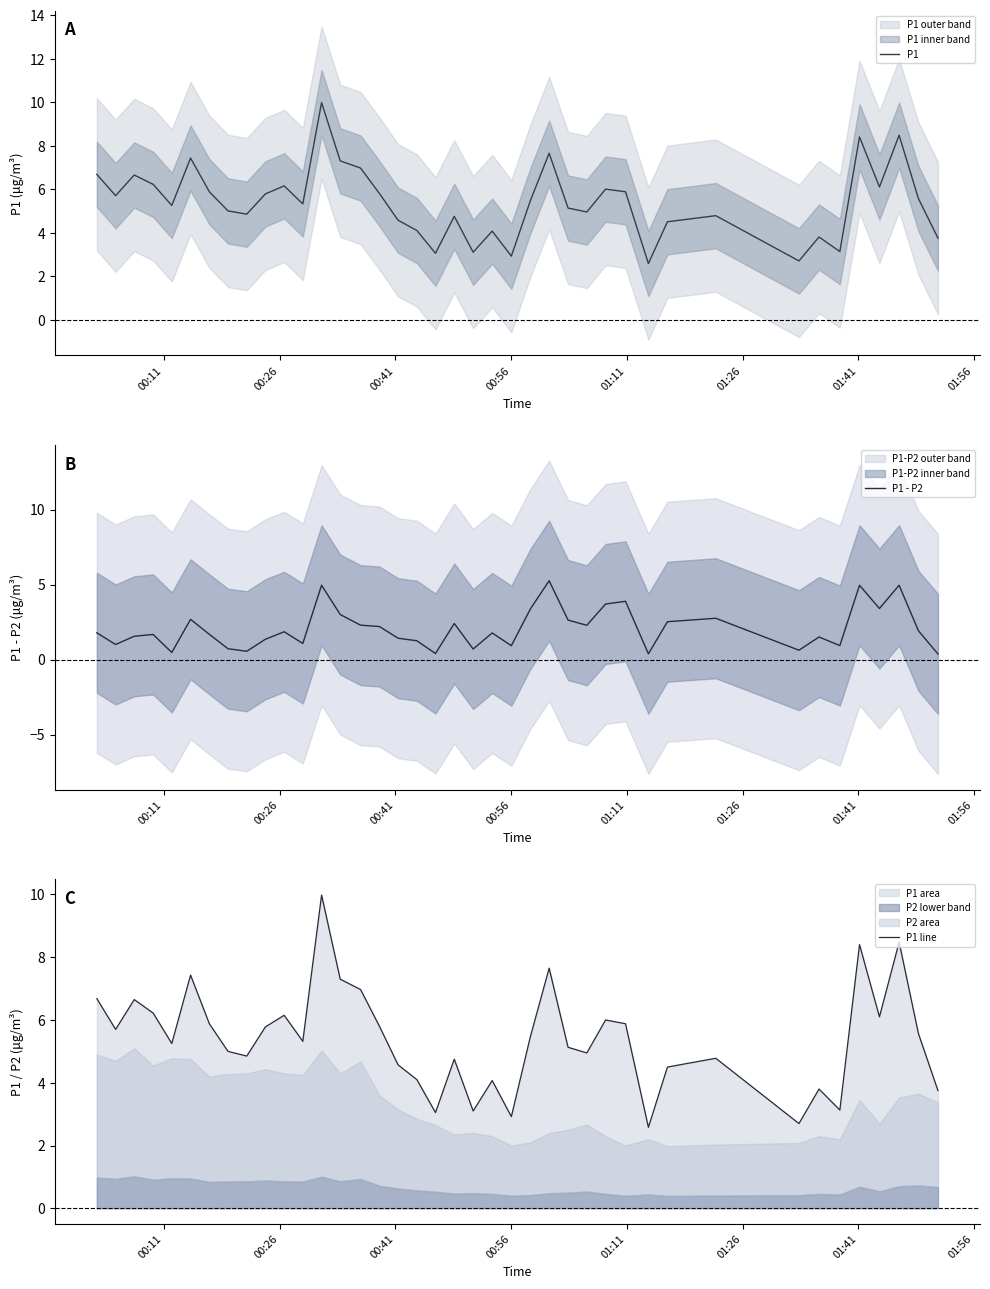

True or false: P1 - P2 and P1 cross at least once.

False